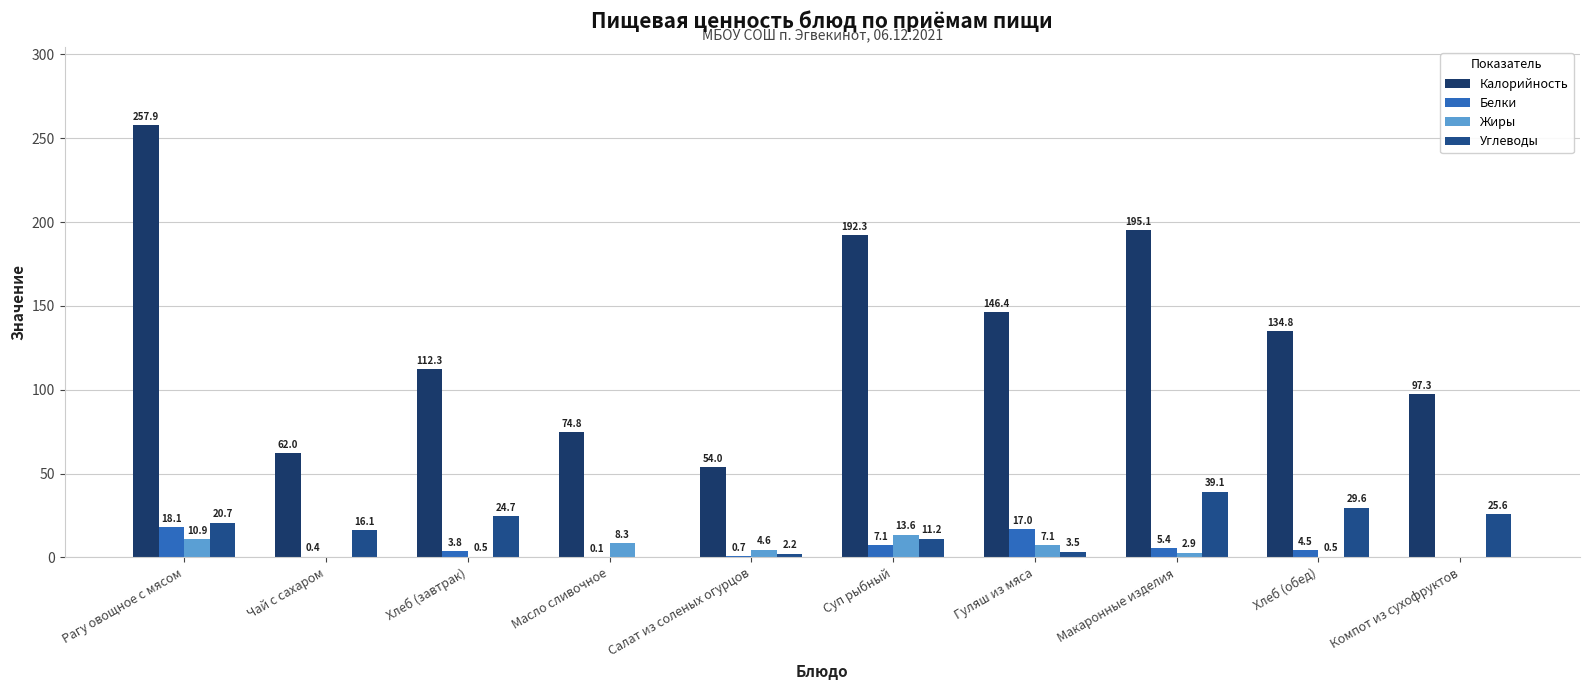

Does the chart contain stacked bars?

No